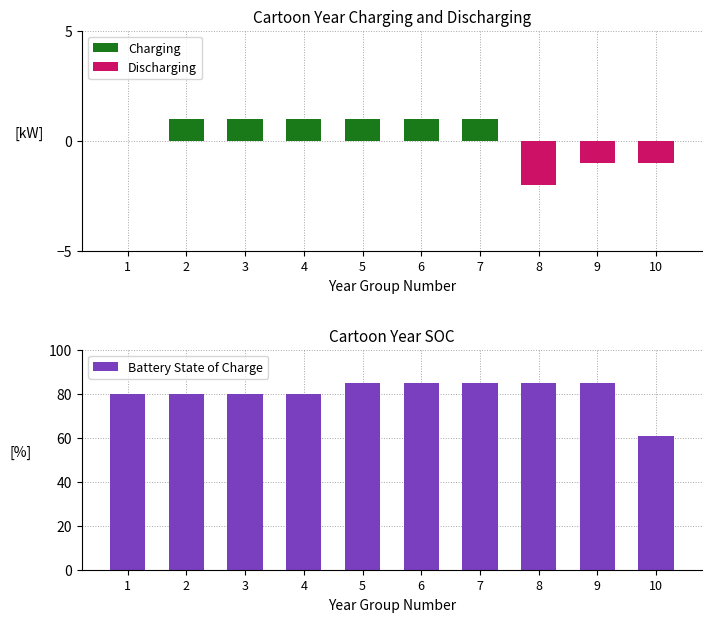

Reading left to right, transcribe all the data shown in this chart.

Charging: 0	1	1	1	1	1	1	0	0	0
Discharging: 0	0	0	0	0	0	0	-2	-1	-1
Battery State of Charge: 80	80	80	80	85	85	85	85	85	61